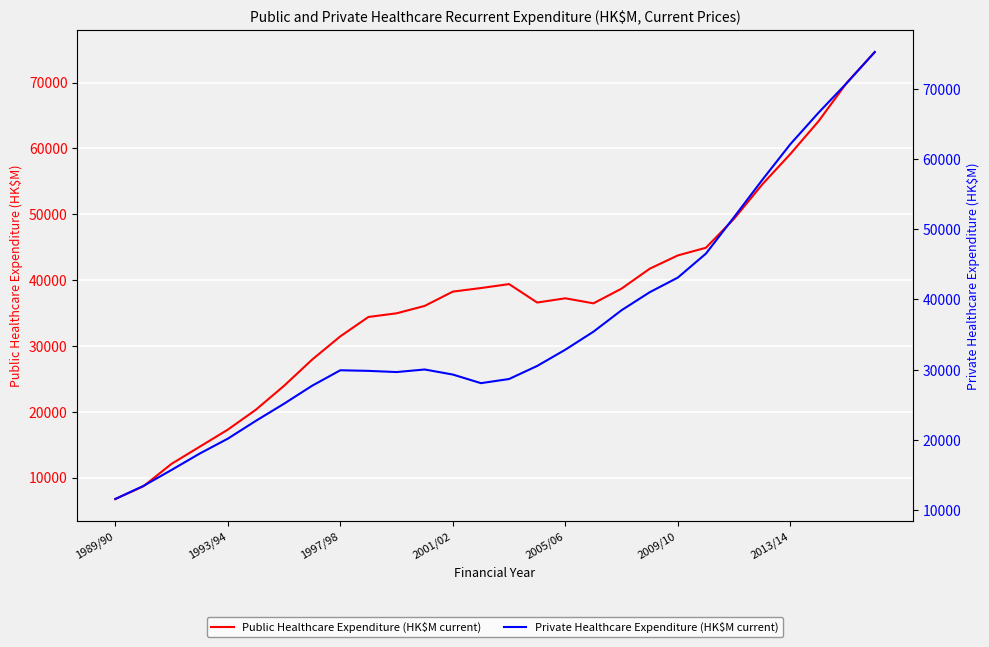

What is the minimum value shown in the chart?

6734